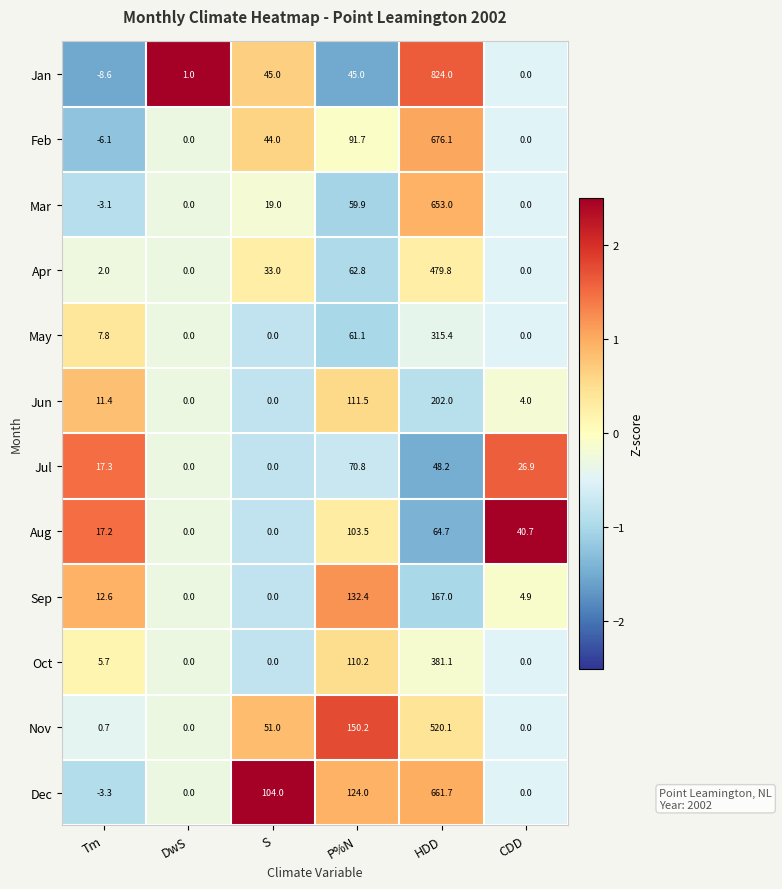

How many series are shown in this chart?

12